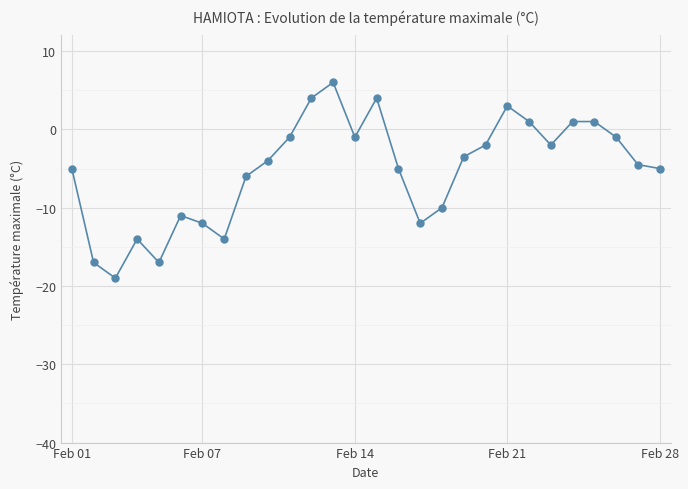

What is the greatest value displayed?

6.0